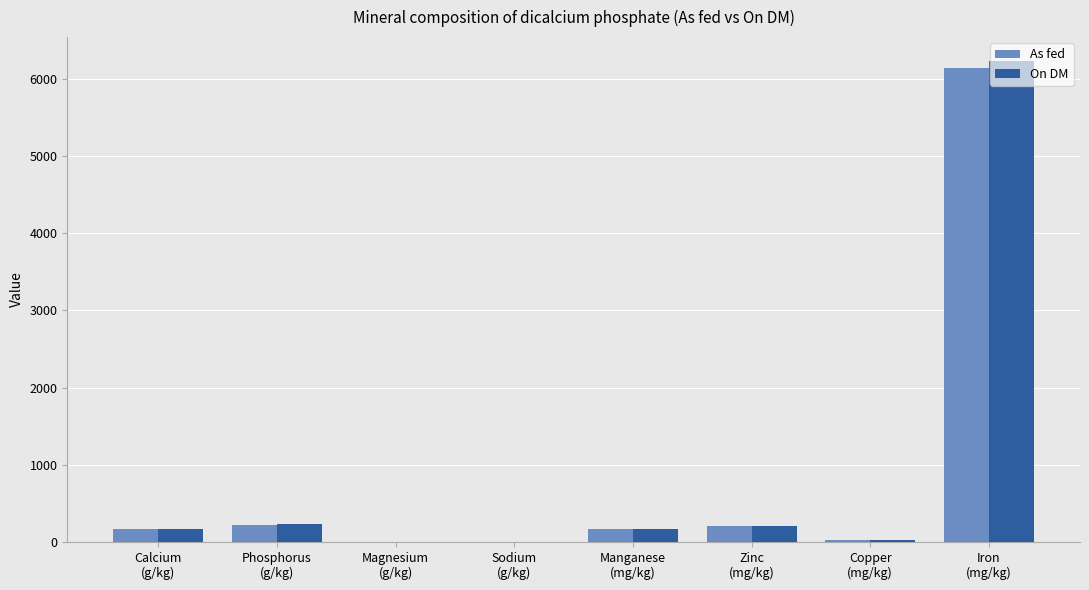

At which label does On DM first exceed 173?

Phosphorus
(g/kg)